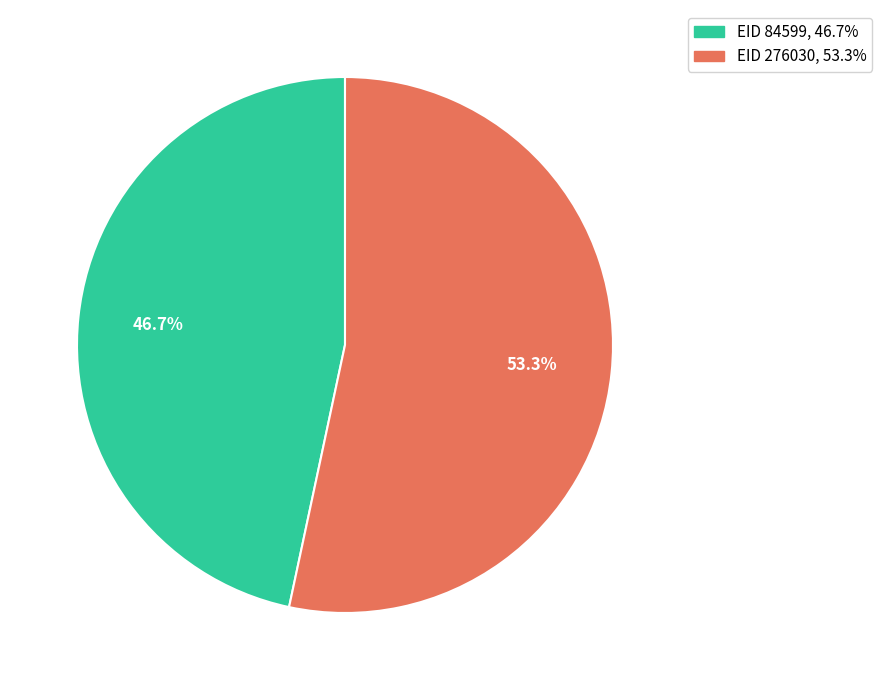

Is there a majority slice in this chart?

Yes